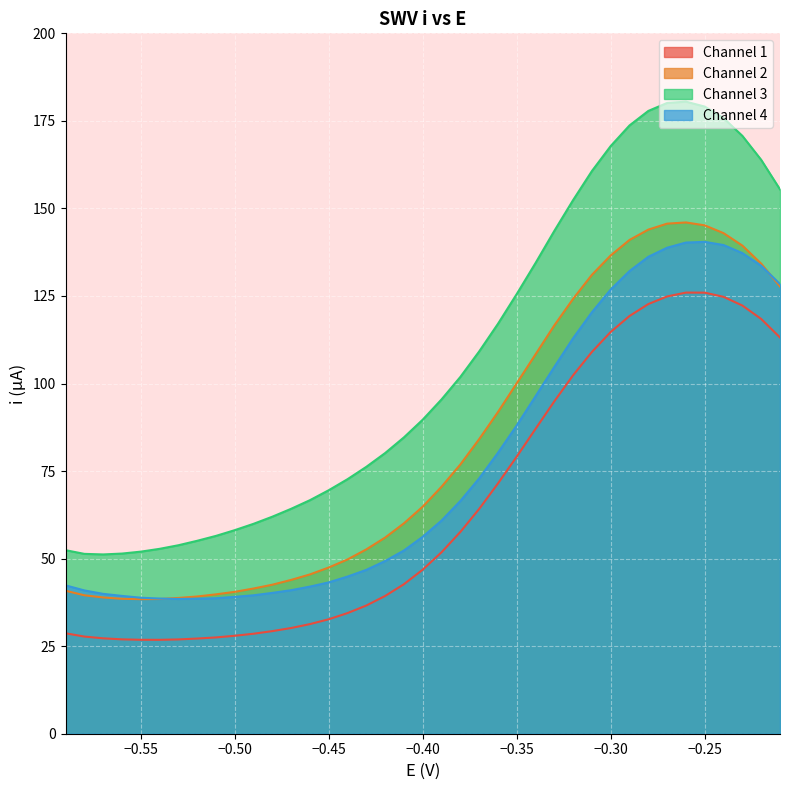

True or false: Channel 3 and Channel 2 intersect in this chart.

False